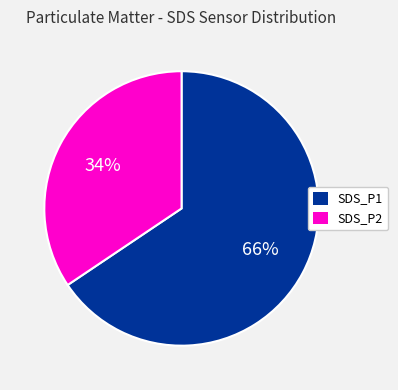

Does any single category account for the majority?

Yes